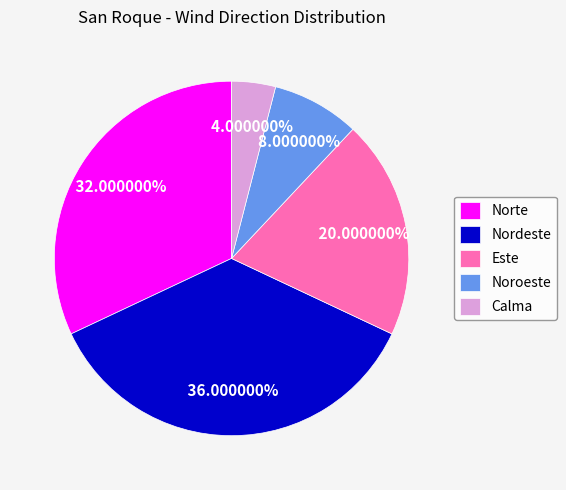

What percentage is the Este slice, to the nearest percent?

20%